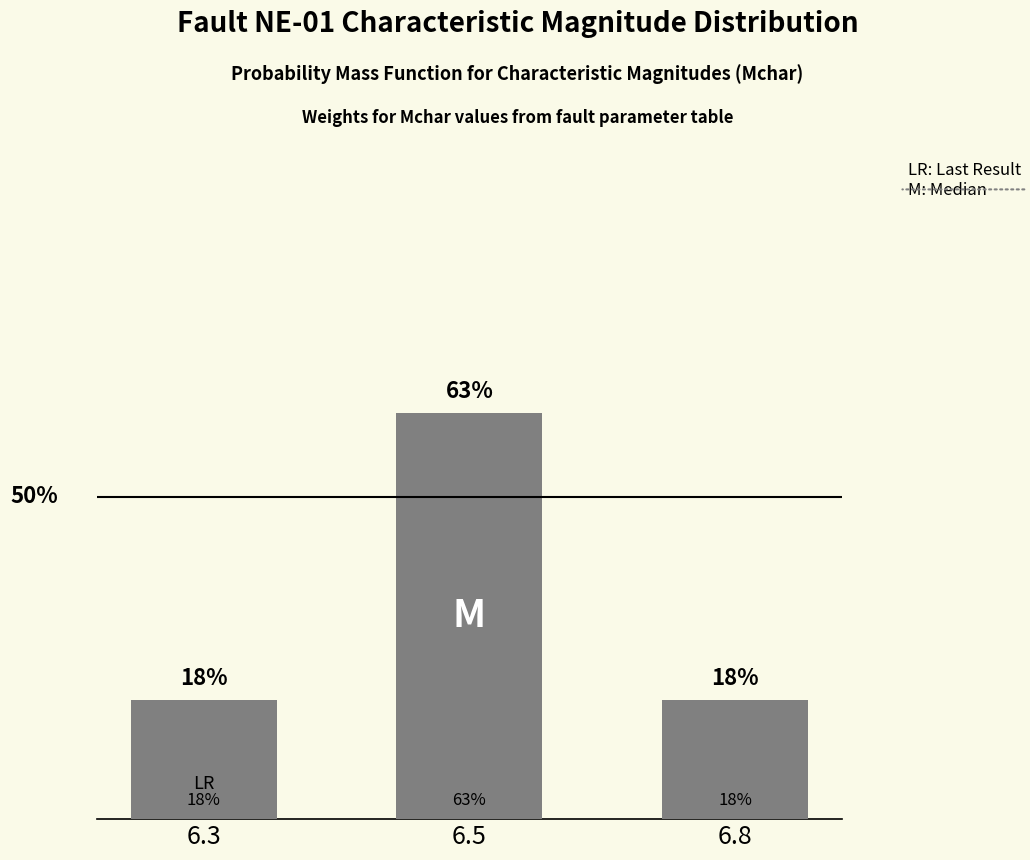

Does the chart contain any negative values?

No